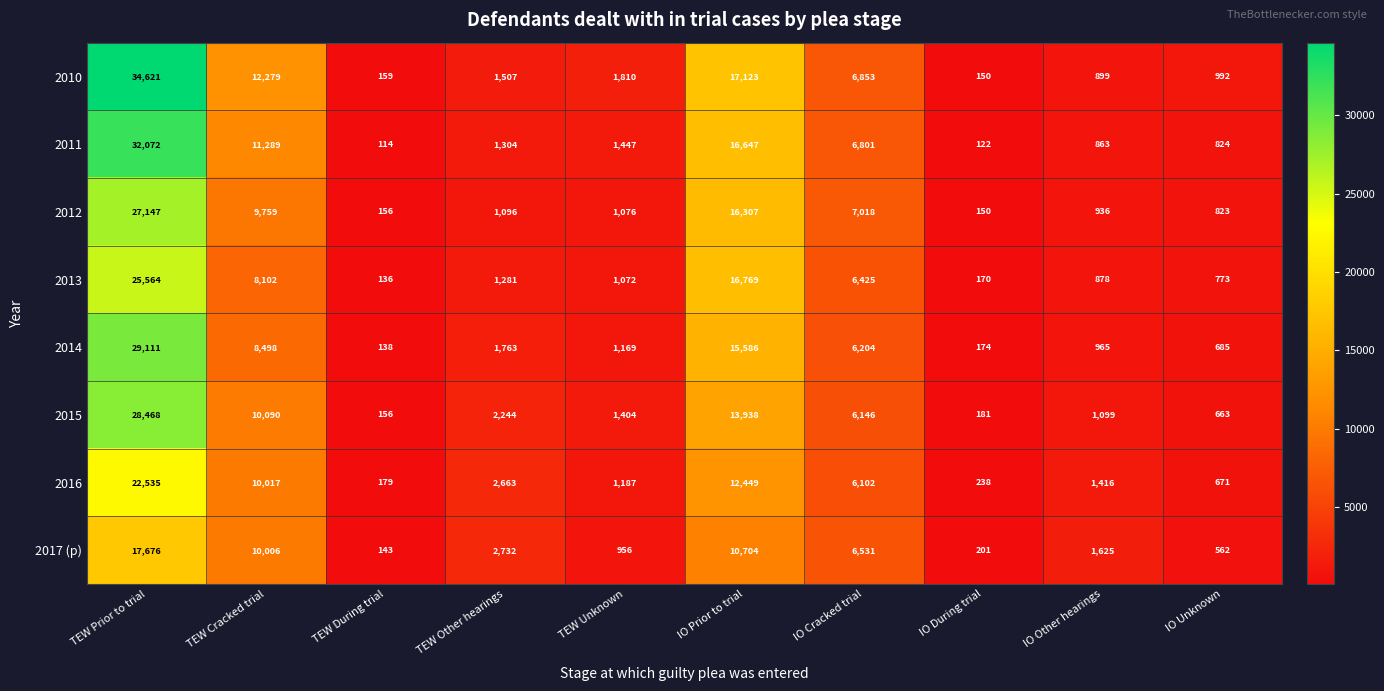

What value does the 2015 series have at TEW Cracked trial, to the nearest 10?

10090